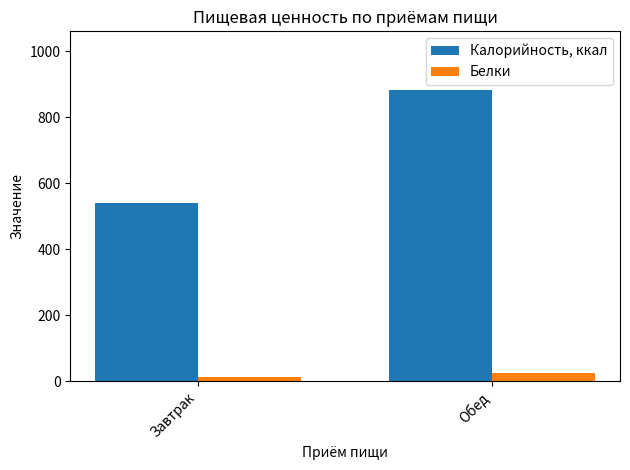

What is the difference between the highest and lowest values at Завтрак?

528.5